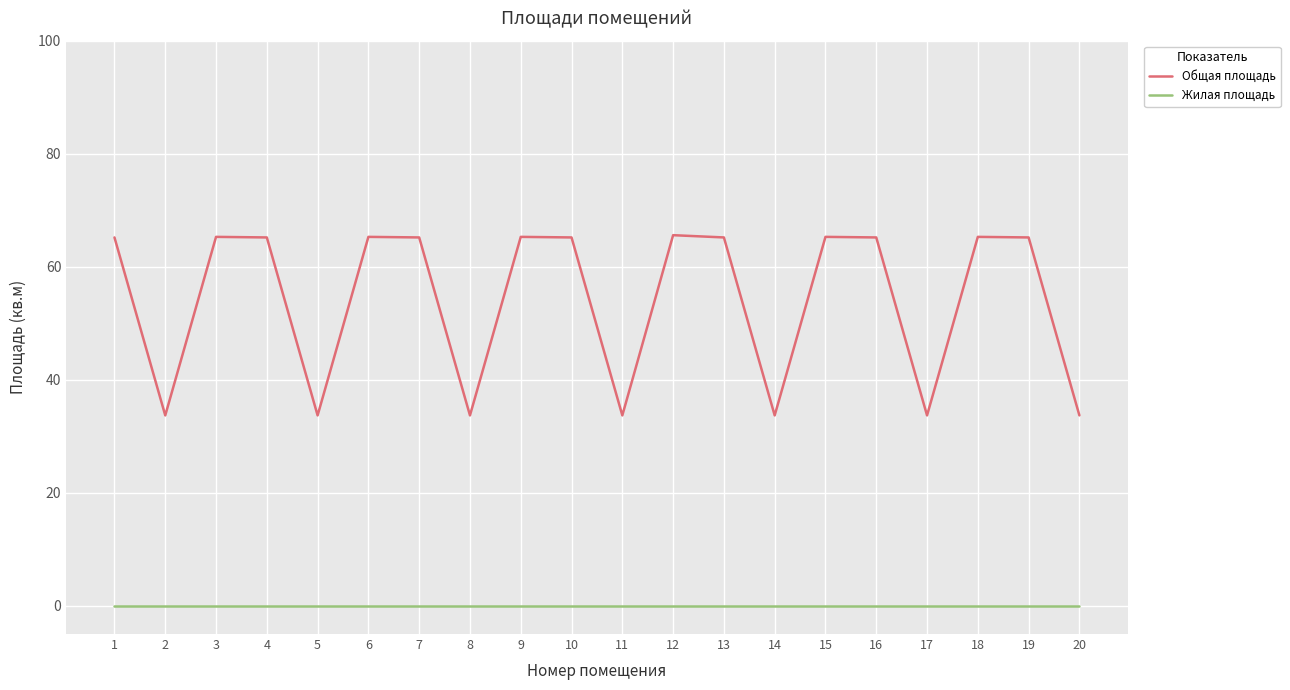

Rank the series at 7 from lowest to highest value.

Жилая площадь, Общая площадь